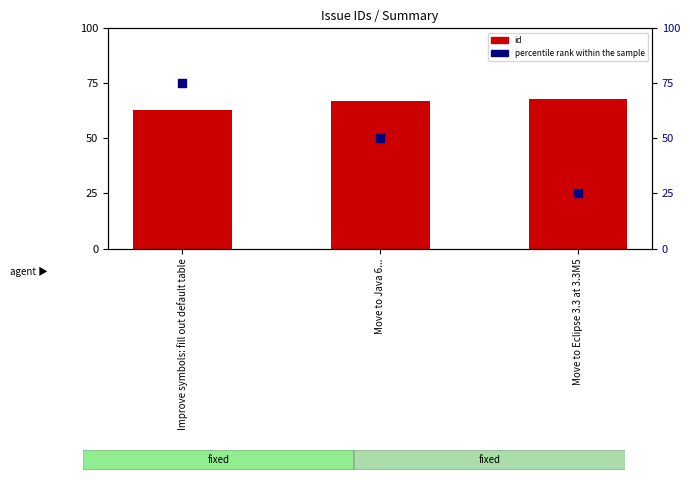

Which series contains the highest Y value?

percentile rank within the sample